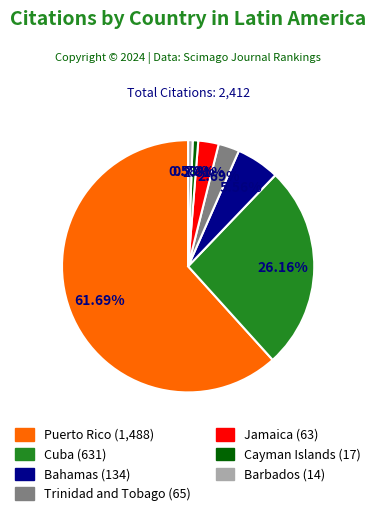

What is the largest slice in the pie chart?

Puerto Rico